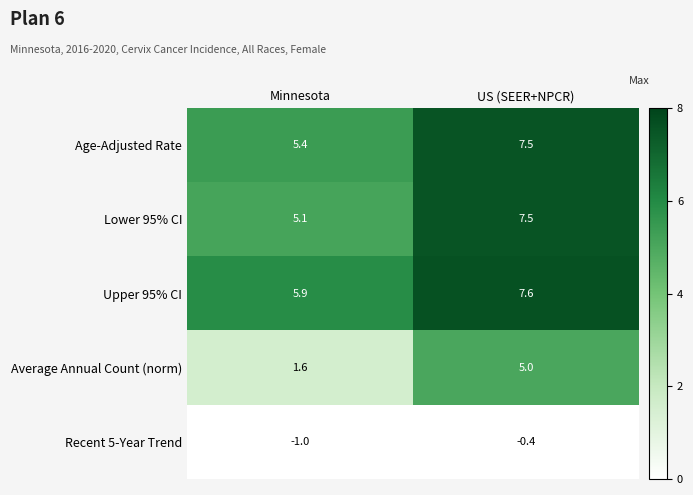

What is the sum of the Upper 95% CI values at US (SEER+NPCR) and Minnesota?

13.5